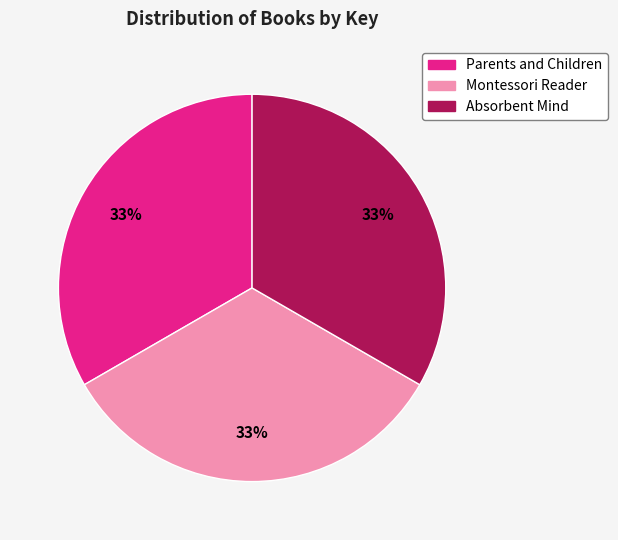

Approximately how many times larger is the value at Montessori Reader compared to Parents and Children?

1.0